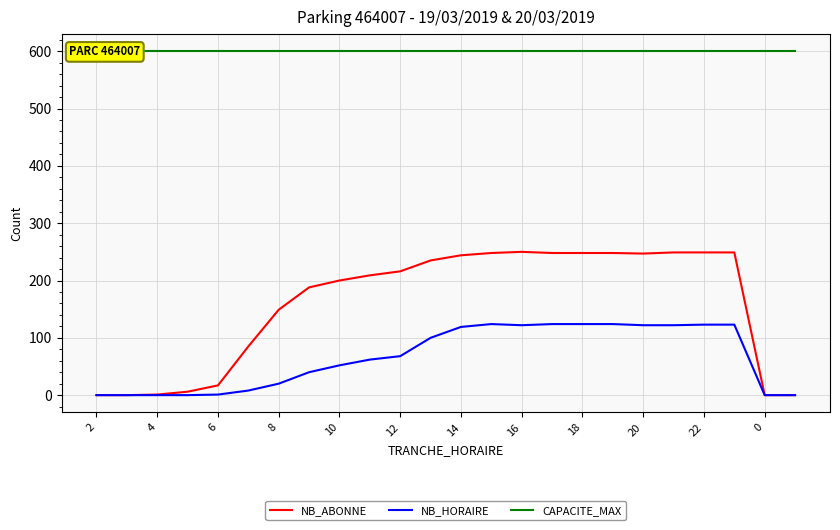

Reading left to right, extract all data points from this chart.

NB_ABONNE: 0	0	1	6	17	85	149	188	200	209	216	235	244	248	250	248	248	248	247	249	249	249	0	0
NB_HORAIRE: 0	0	0	0	1	8	20	40	52	62	68	100	119	124	122	124	124	124	122	122	123	123	0	0
CAPACITE_MAX: 600	600	600	600	600	600	600	600	600	600	600	600	600	600	600	600	600	600	600	600	600	600	600	600